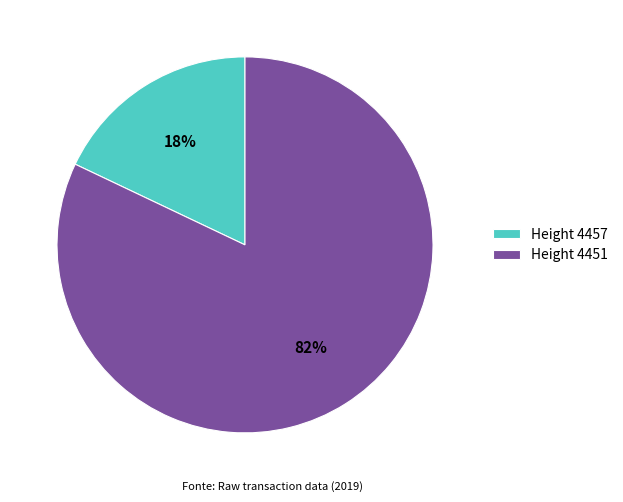

Between Height 4457 and Height 4451, which is larger?

Height 4451